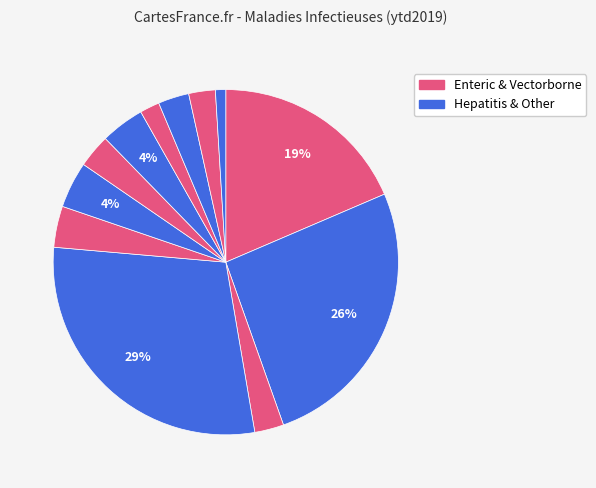

How many segments does this pie chart have?

12